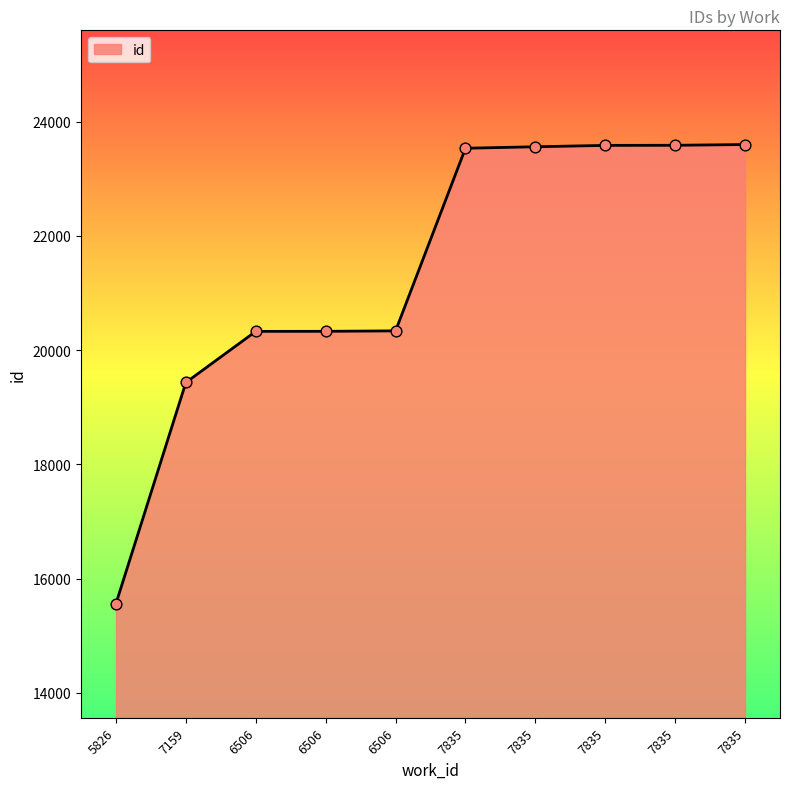

What is the change in value from 5826 to 6506?

+4767